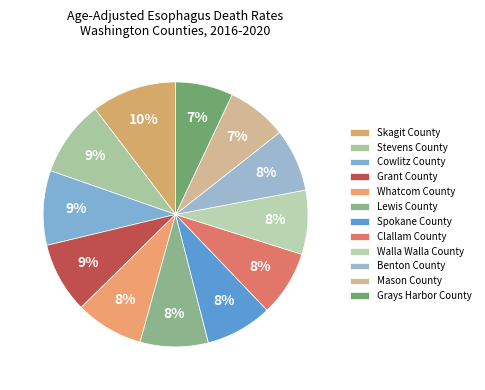

How many slices are in this pie chart?

12